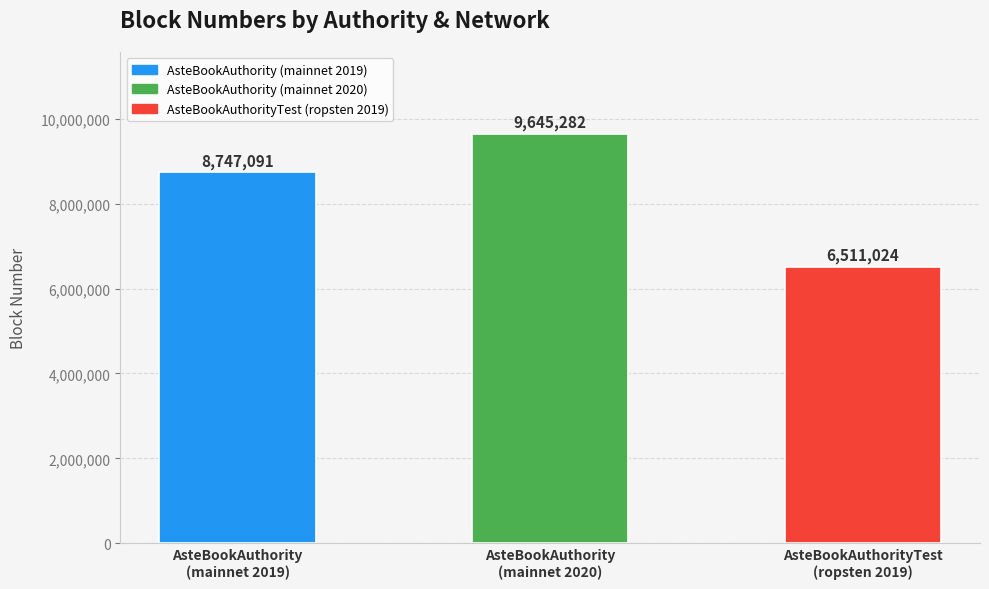

Rank the categories by value from lowest to highest.

AsteBookAuthorityTest
(ropsten 2019), AsteBookAuthority
(mainnet 2019), AsteBookAuthority
(mainnet 2020)